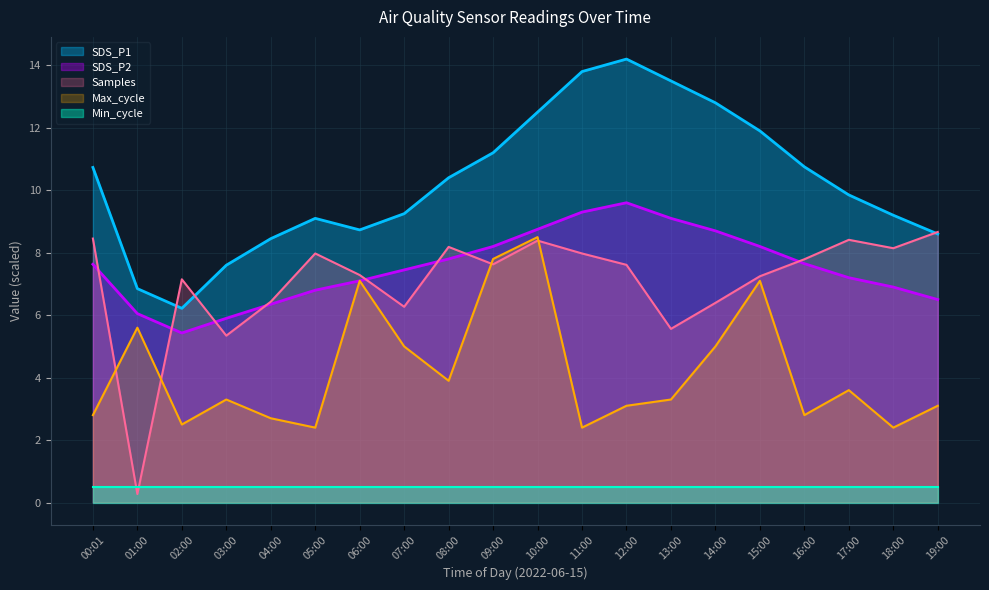

Between 06:00 and 18:00, which is larger?

18:00